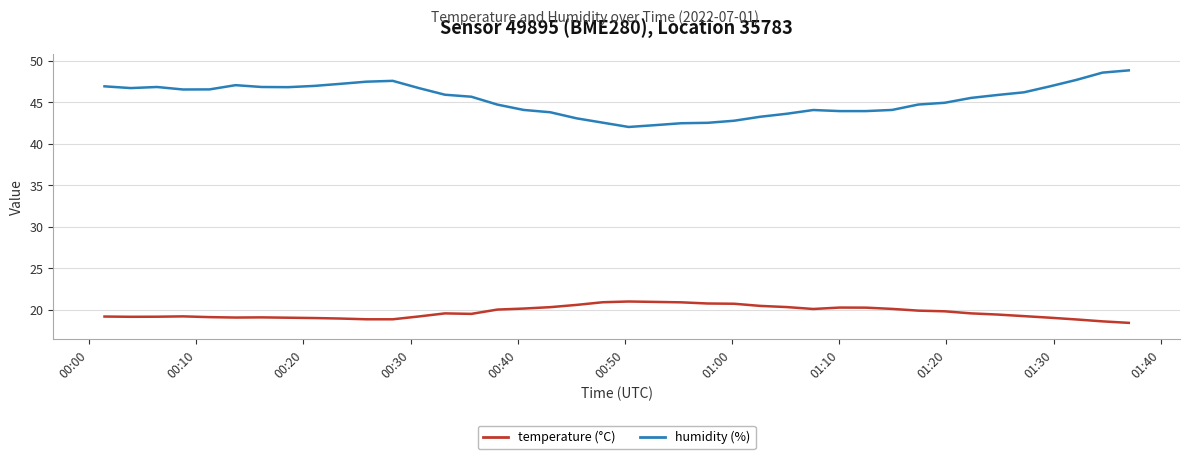

What is the smallest value displayed?

18.4